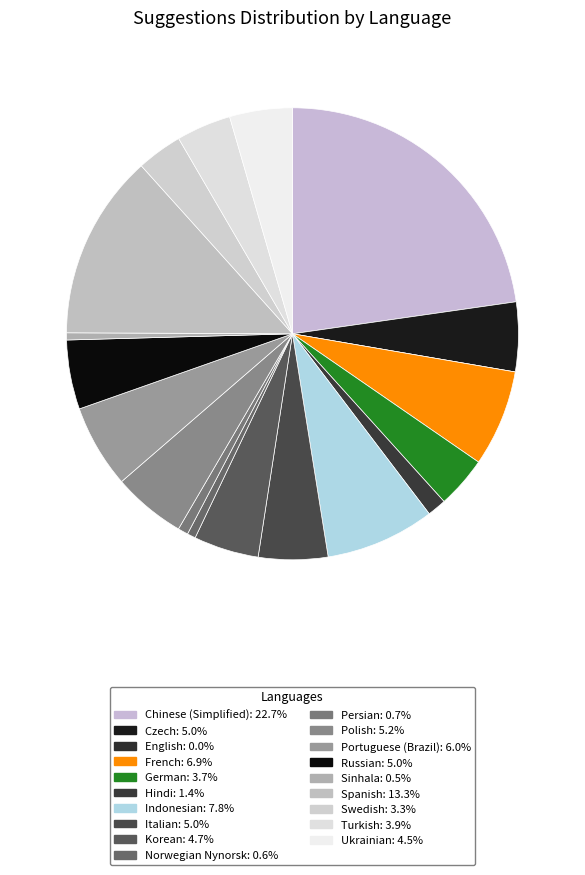

True or false: Persian accounts for 1% of the total.

True